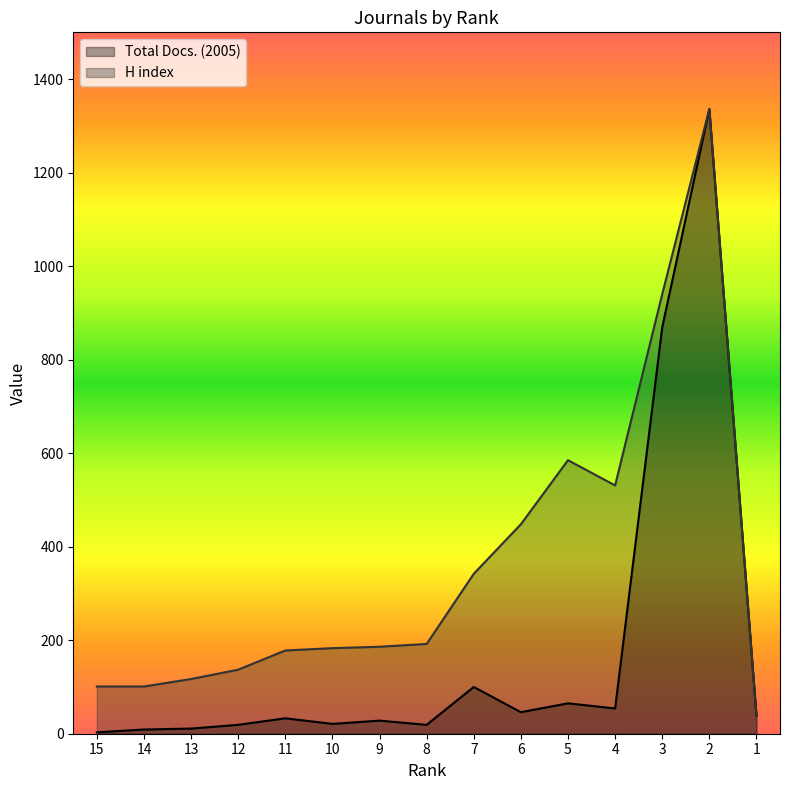

Is the value of H index at 9 greater than the value of Total Docs. (2005) at 15?

Yes